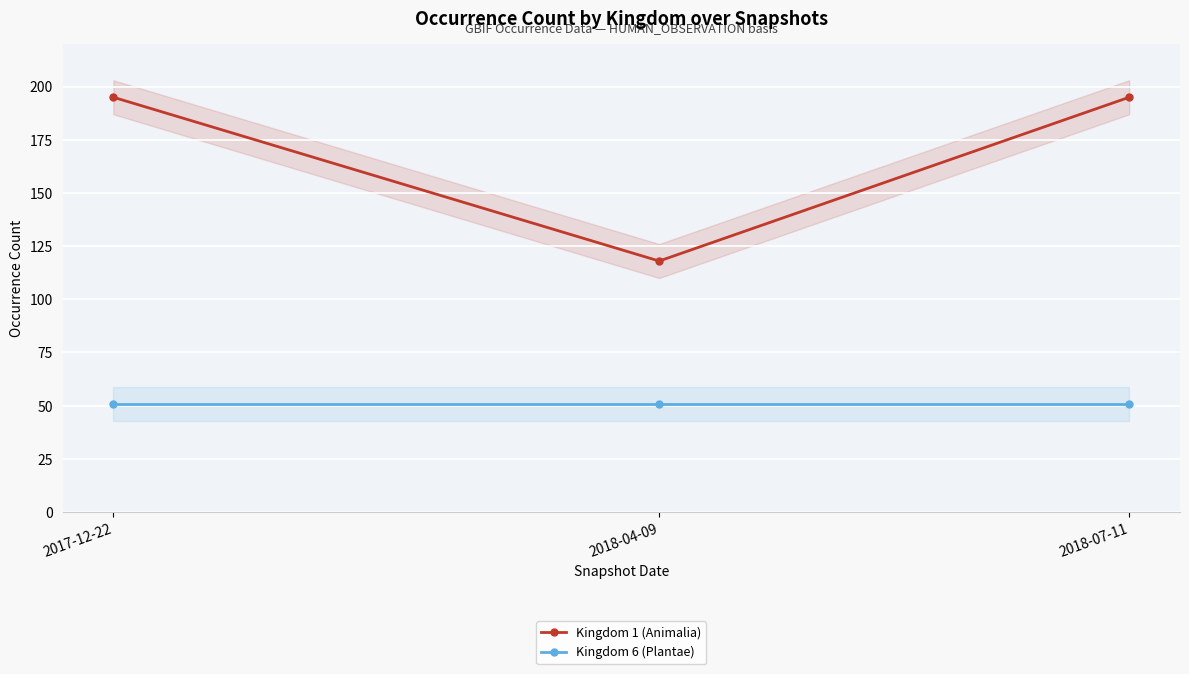

How many categories are shown in the chart?

3